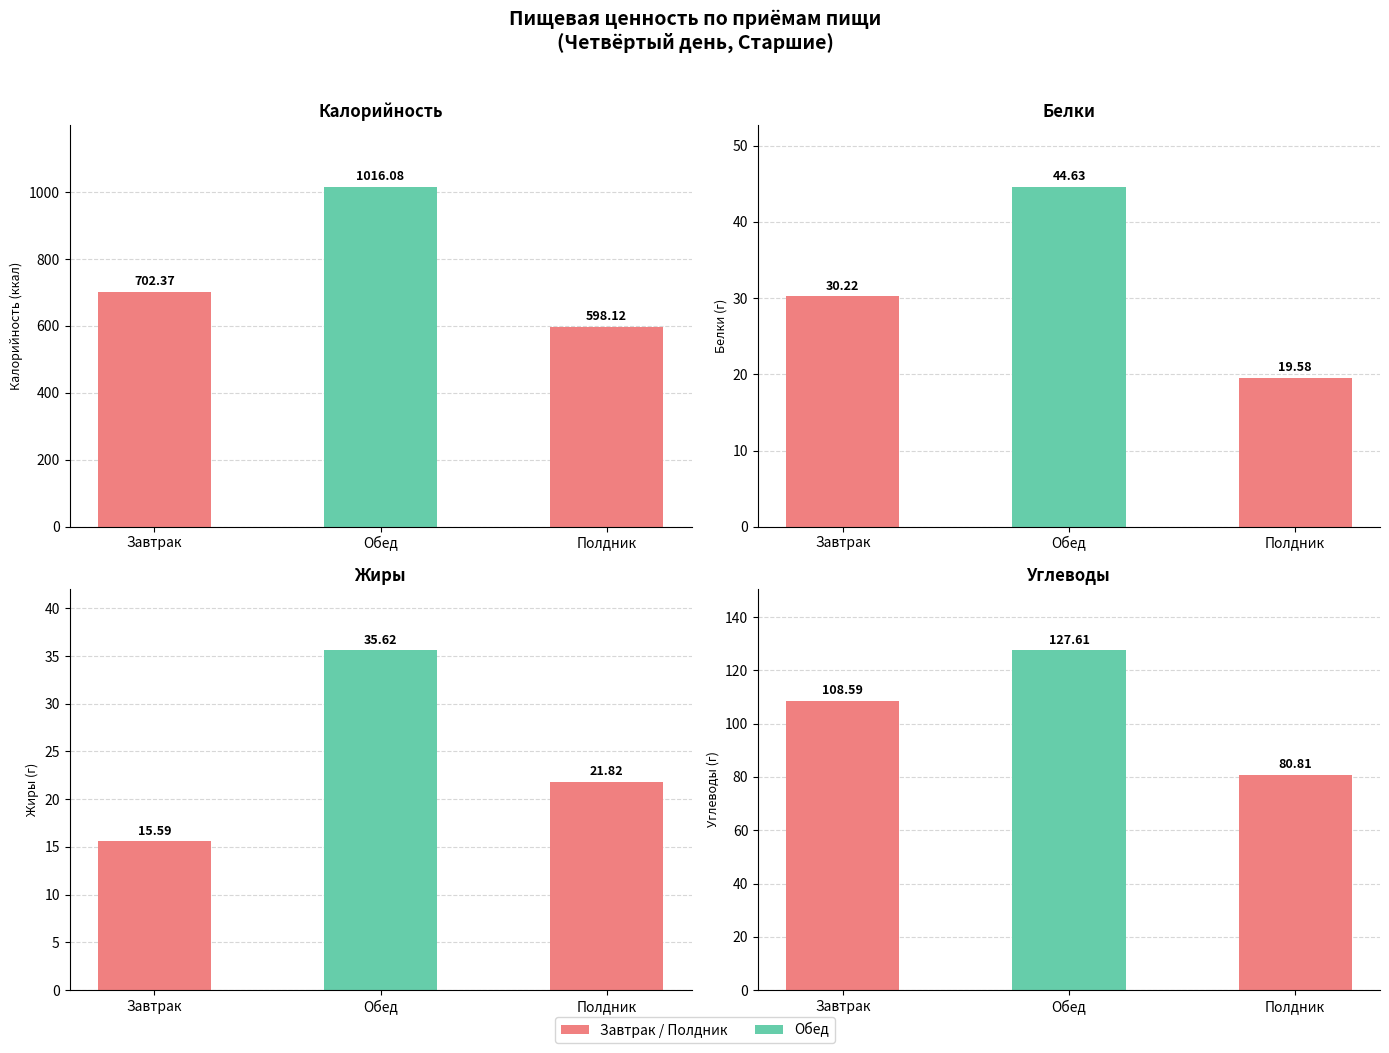

At how many categories does at least one series exceed 302?

3